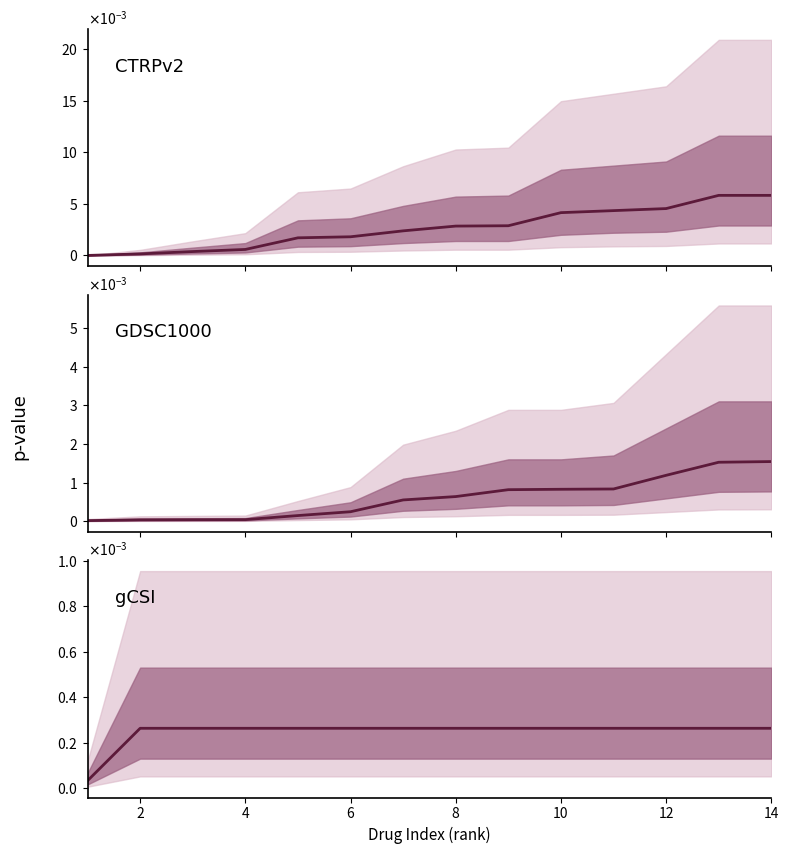

Which series has the largest range (max minus min)?

CTRPv2